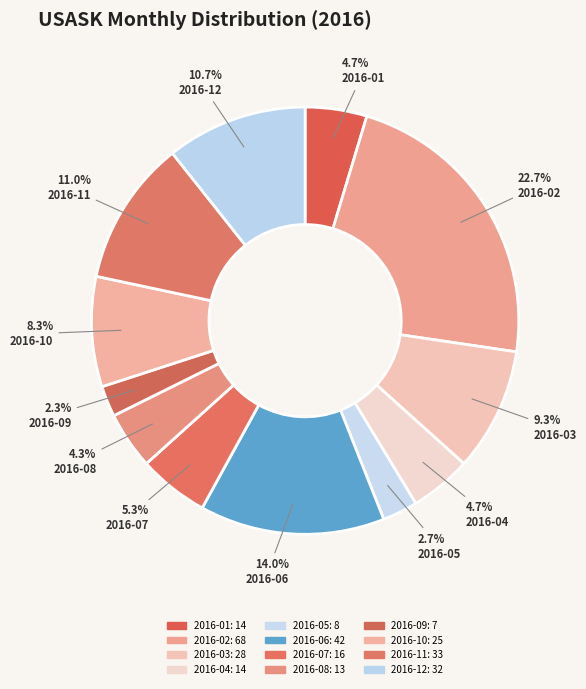

Is there a majority slice in this chart?

No